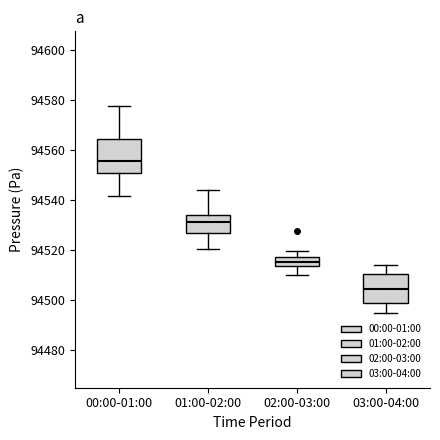

Where does the upper whisker of the box for 03:00-04:00 end on the y-axis? The values are not printed on the chart, so give them approximately, as read against the axis.

94514